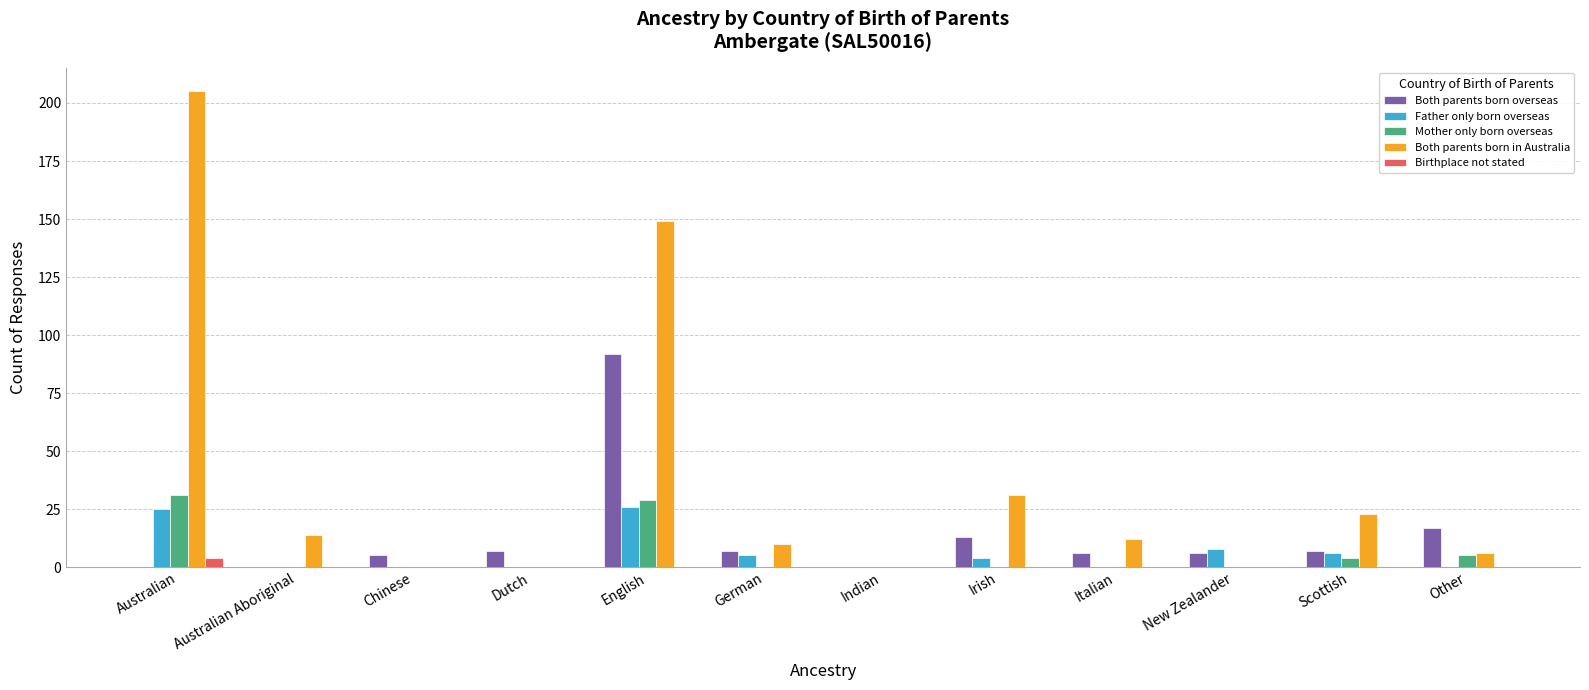

Reading left to right, extract all data points from this chart.

Both parents born overseas: Australian=0	Australian Aboriginal=0	Chinese=5	Dutch=7	English=92	German=7	Indian=0	Irish=13	Italian=6	New Zealander=6	Scottish=7	Other=17
Father only born overseas: Australian=25	Australian Aboriginal=0	Chinese=0	Dutch=0	English=26	German=5	Indian=0	Irish=4	Italian=0	New Zealander=8	Scottish=6	Other=0
Mother only born overseas: Australian=31	Australian Aboriginal=0	Chinese=0	Dutch=0	English=29	German=0	Indian=0	Irish=0	Italian=0	New Zealander=0	Scottish=4	Other=5
Both parents born in Australia: Australian=205	Australian Aboriginal=14	Chinese=0	Dutch=0	English=149	German=10	Indian=0	Irish=31	Italian=12	New Zealander=0	Scottish=23	Other=6
Birthplace not stated: Australian=4	Australian Aboriginal=0	Chinese=0	Dutch=0	English=0	German=0	Indian=0	Irish=0	Italian=0	New Zealander=0	Scottish=0	Other=0